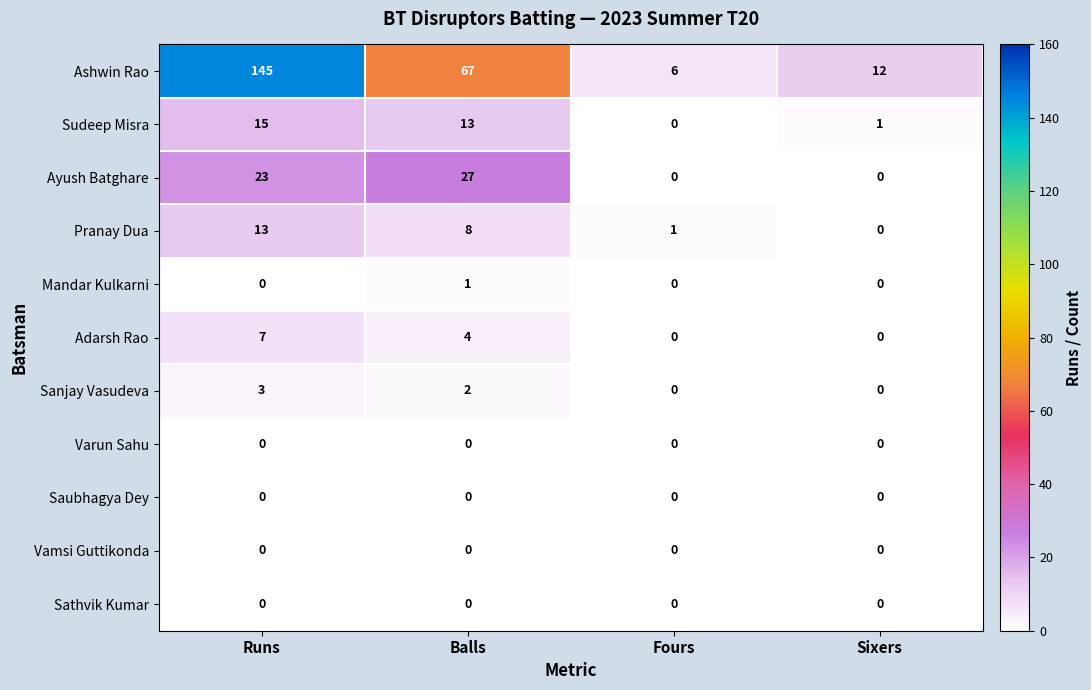

Between Balls and Sixers, which series saw the biggest shift?

Ashwin Rao